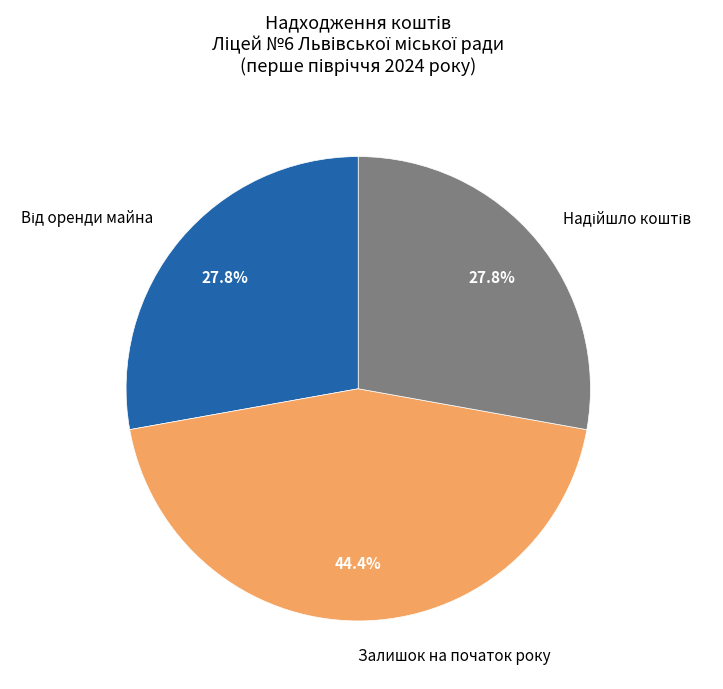

To the nearest percent, what is the difference between the largest and smallest slice percentages?

17%